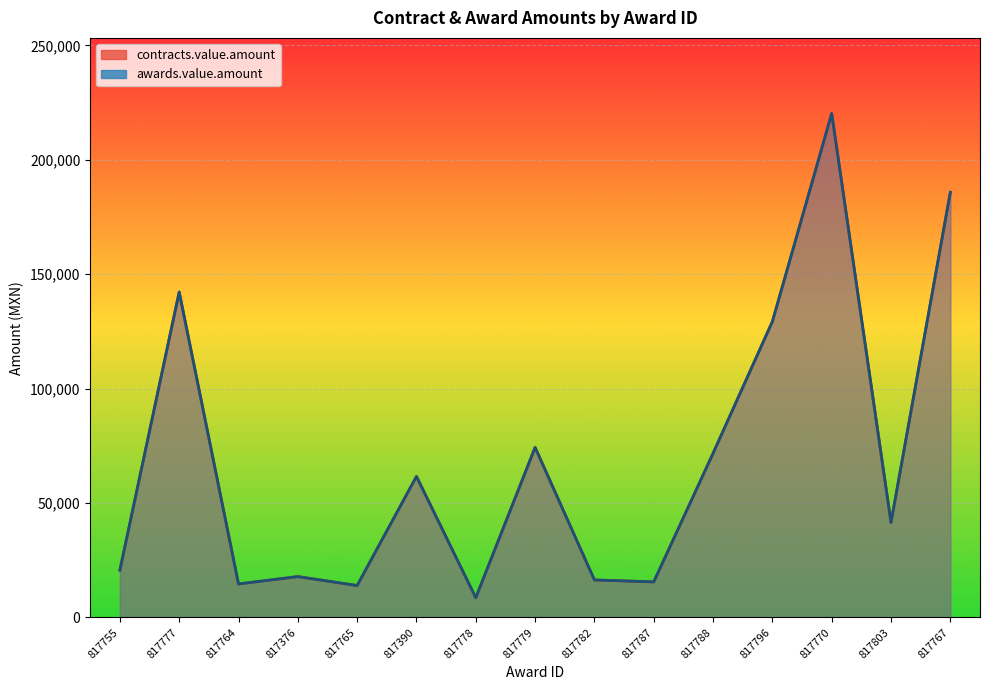

List the labels in order of contracts.value.amount value, largest first.

817770, 817767, 817777, 817796, 817779, 817788, 817390, 817803, 817755, 817376, 817782, 817787, 817764, 817765, 817778